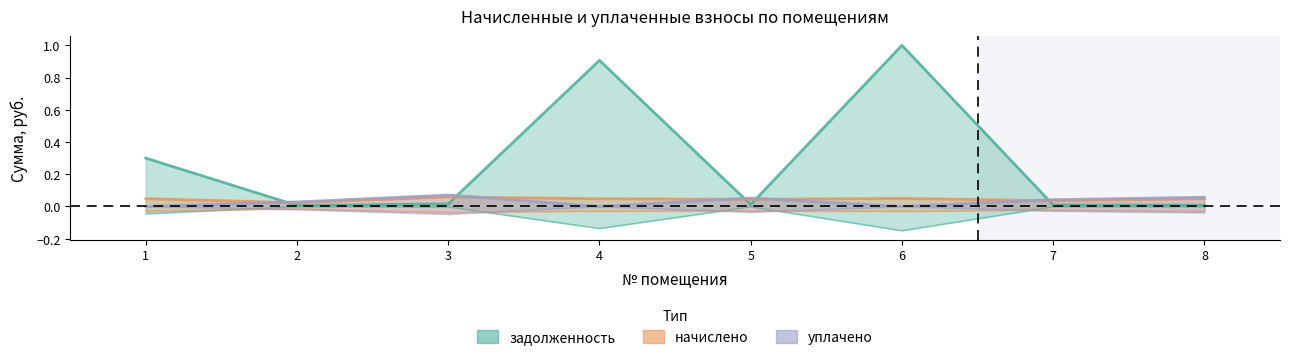

What is the value of the начислено point at the 6th from the left?

0.1